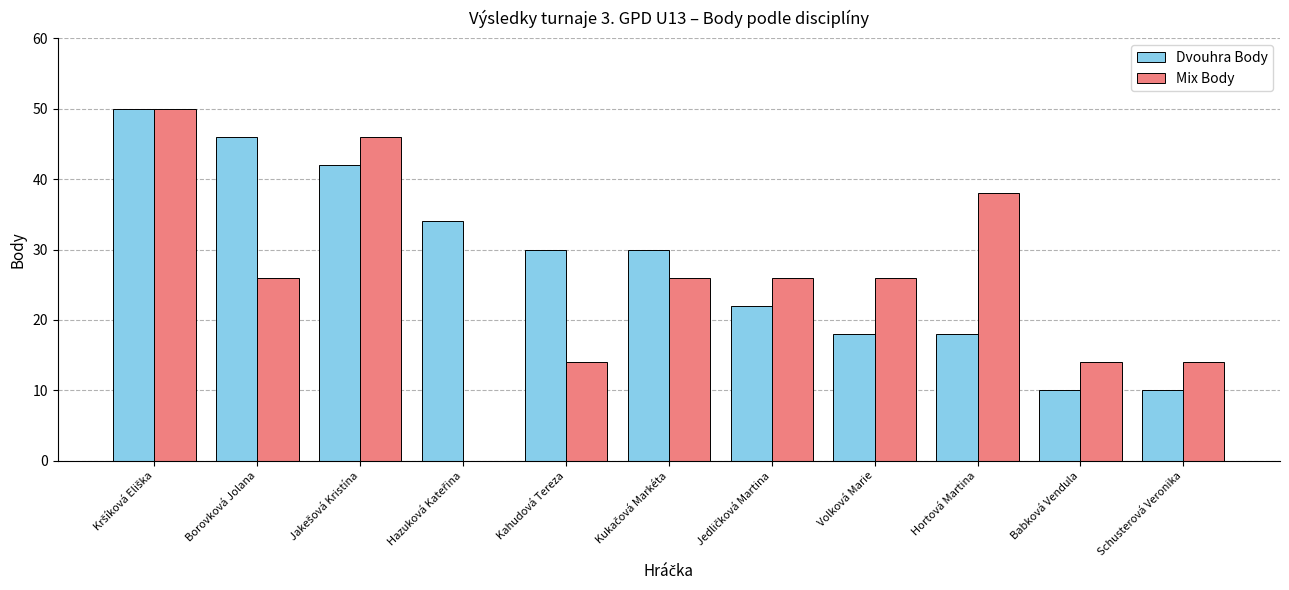

What is the highest value of the Mix Body series?

50